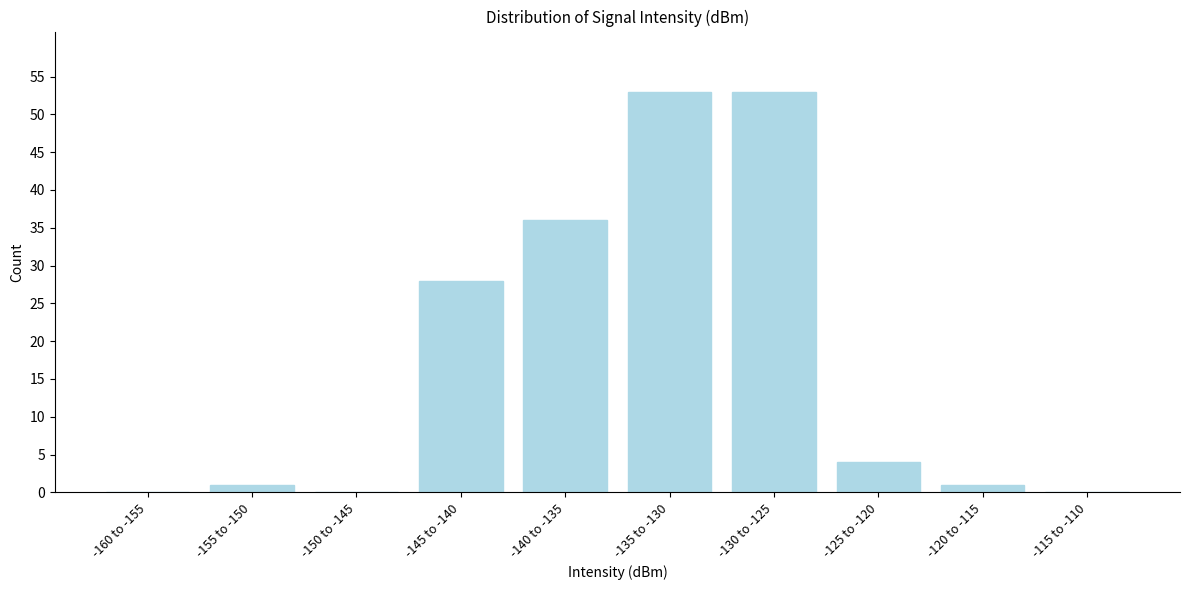

Reading left to right, what are all the values shown in this chart?

-160 to -155=0	-155 to -150=1	-150 to -145=0	-145 to -140=28	-140 to -135=36	-135 to -130=53	-130 to -125=53	-125 to -120=4	-120 to -115=1	-115 to -110=0